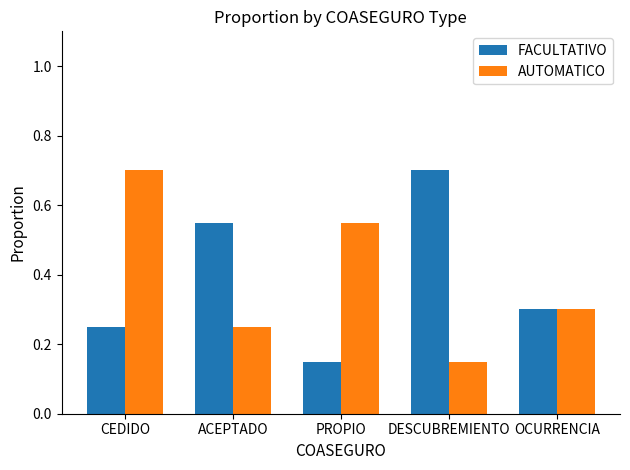

At which category is the sum across all series the highest?

CEDIDO